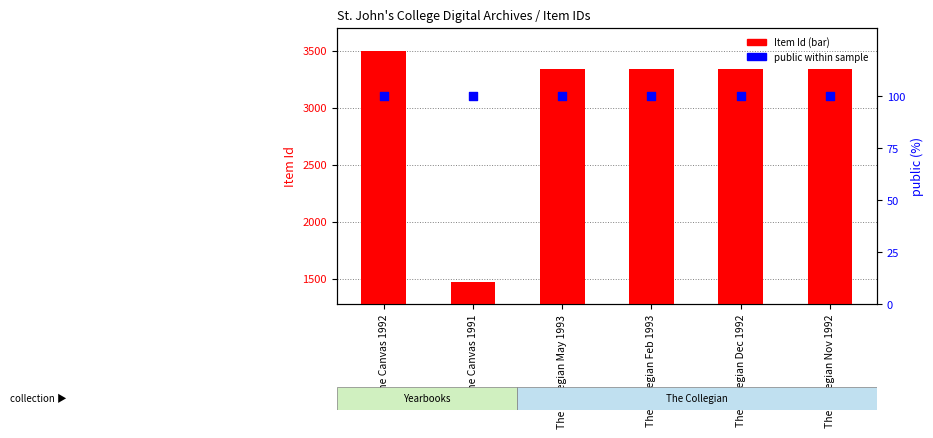

Which series has the widest spread of Y values?

Item Id